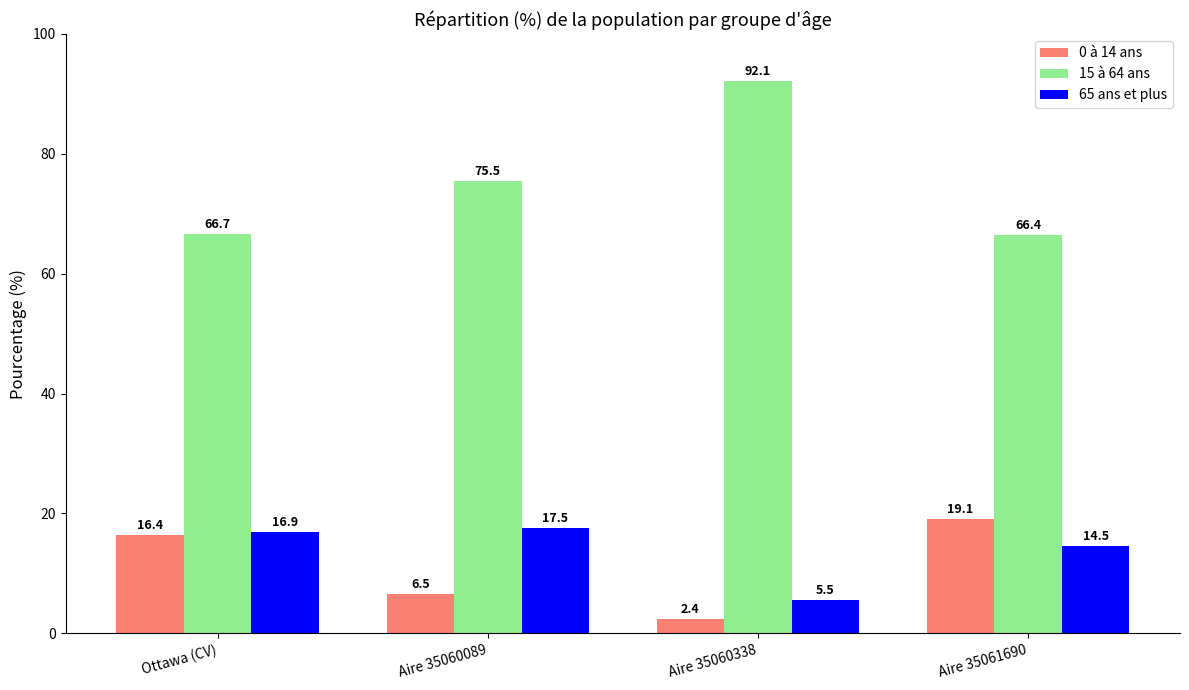

What is the sum of all 0 à 14 ans values?

44.4